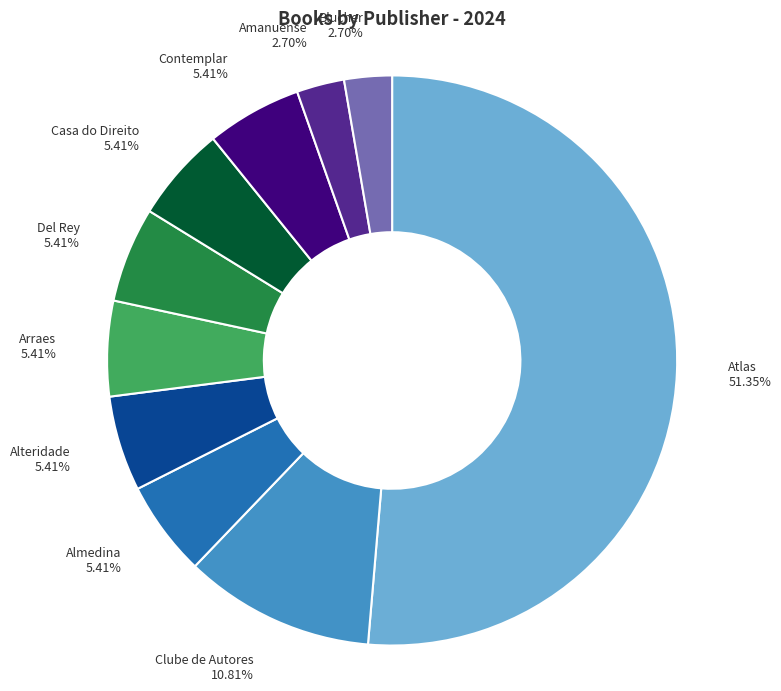

To the nearest percent, what is the combined percentage of Amanuense and Alteridade?

8%